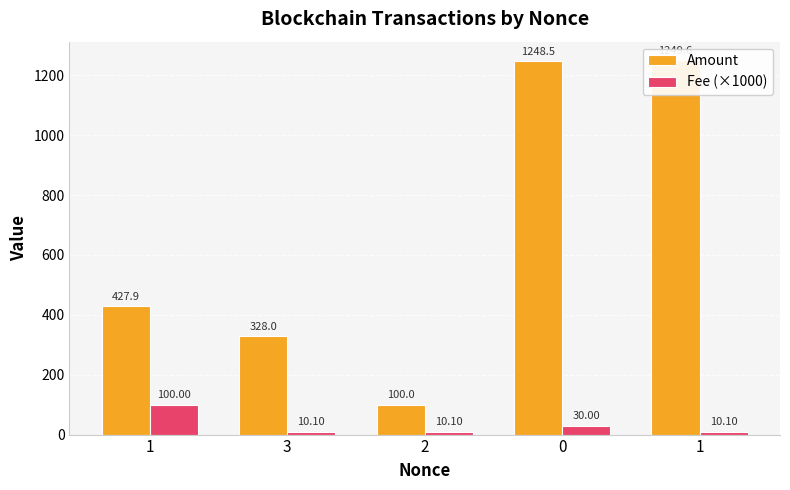

Reading left to right, extract all data points from this chart.

Amount: 427.9	328.0	100.0	1248.5	1249.6
Fee (×1000): 100.0	10.1	10.1	30.0	10.1